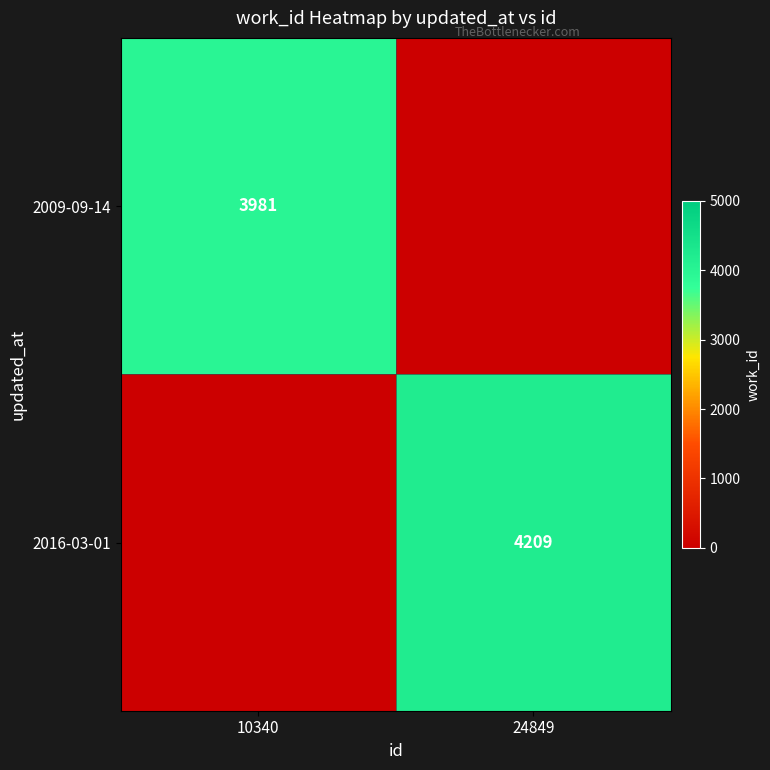

The value of 2009-09-14 at 10340 is 3981. True or false?

True